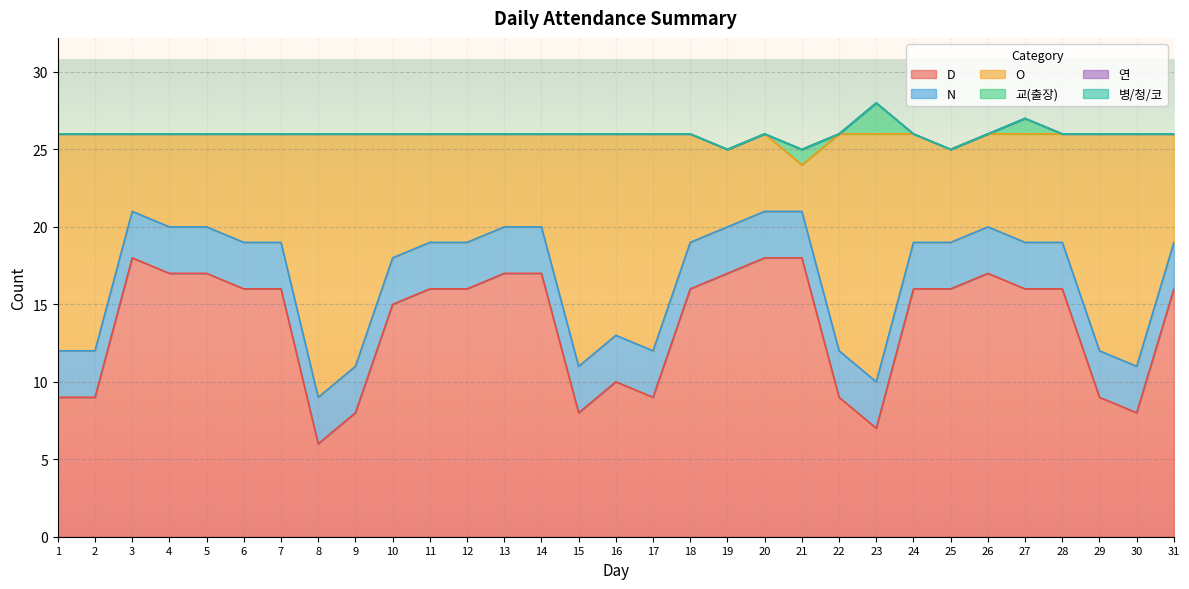

Count the number of data series in this chart.

6